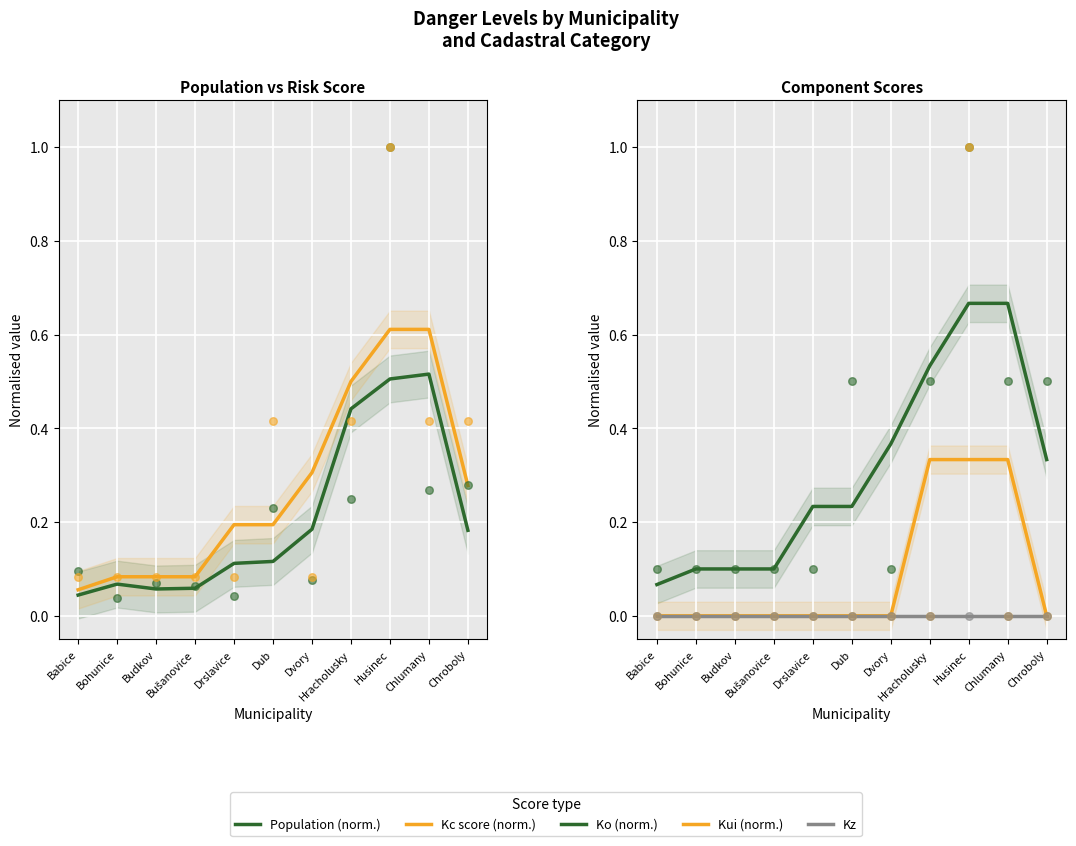

At how many categories does at least one series exceed 0?

11